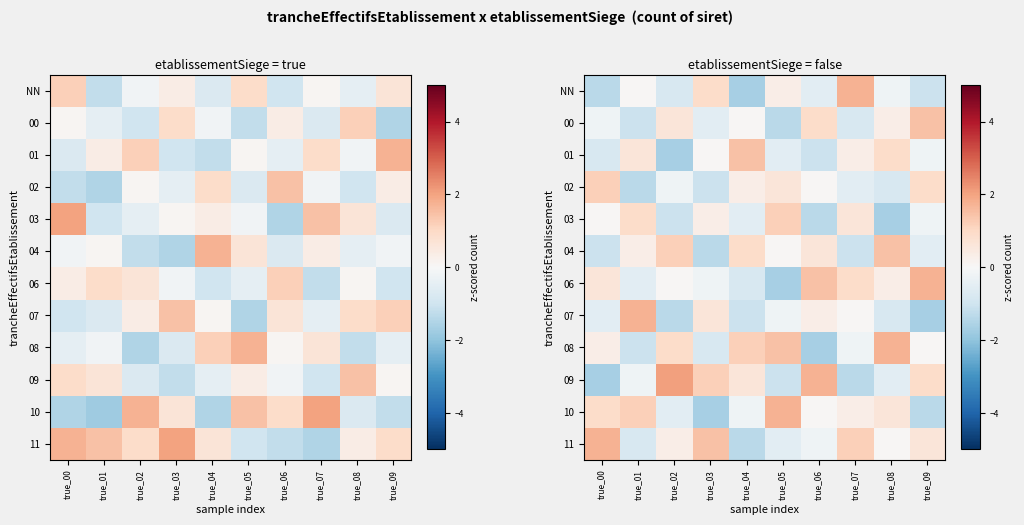

How many values in NN are above zero?

4